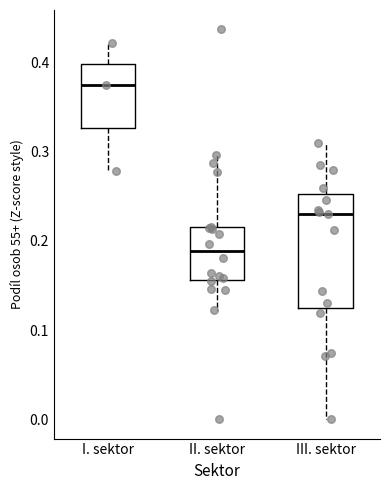

Where does the median line of the box for III. sektor sit on the y-axis? The values are not printed on the chart, so give them approximately, as read against the axis.

0.23